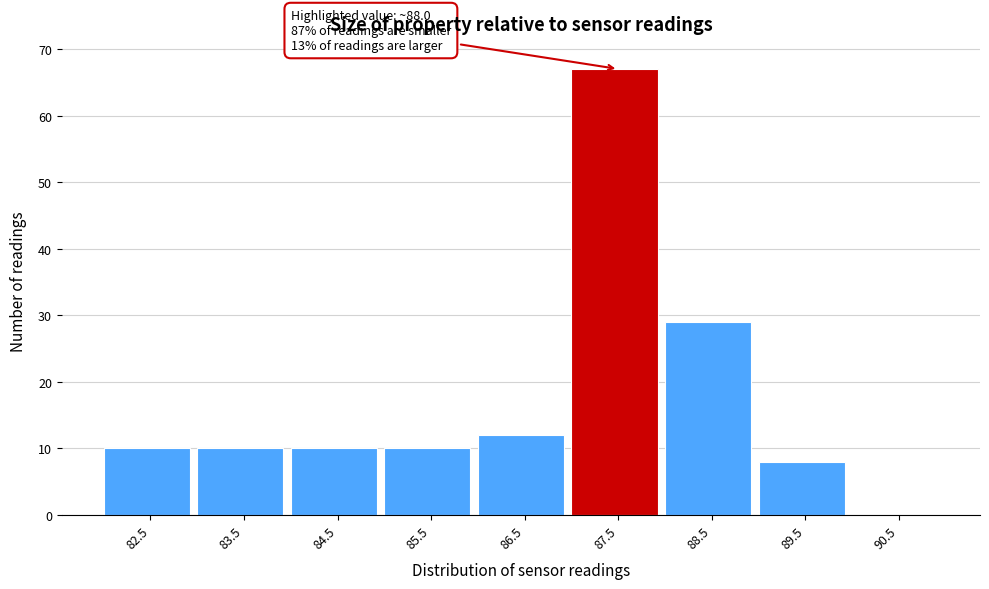

Reading left to right, extract all data points from this chart.

82.5=10	83.5=10	84.5=10	85.5=10	86.5=12	87.5=67	88.5=29	89.5=8	90.5=0